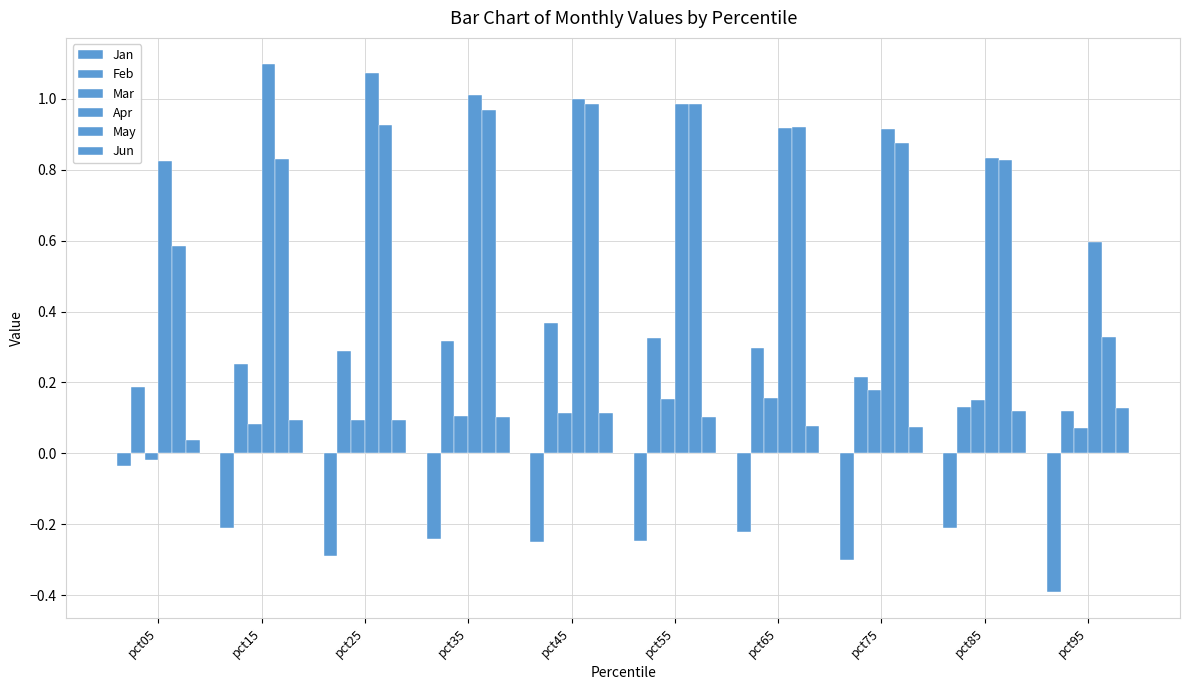

Reading left to right, list all the values displayed in this chart.

Jan: -0.0	-0.2	-0.3	-0.2	-0.2	-0.2	-0.2	-0.3	-0.2	-0.4
Feb: 0.2	0.3	0.3	0.3	0.4	0.3	0.3	0.2	0.1	0.1
Mar: -0.0	0.1	0.1	0.1	0.1	0.2	0.2	0.2	0.1	0.1
Apr: 0.8	1.1	1.1	1.0	1.0	1.0	0.9	0.9	0.8	0.6
May: 0.6	0.8	0.9	1.0	1.0	1.0	0.9	0.9	0.8	0.3
Jun: 0.0	0.1	0.1	0.1	0.1	0.1	0.1	0.1	0.1	0.1